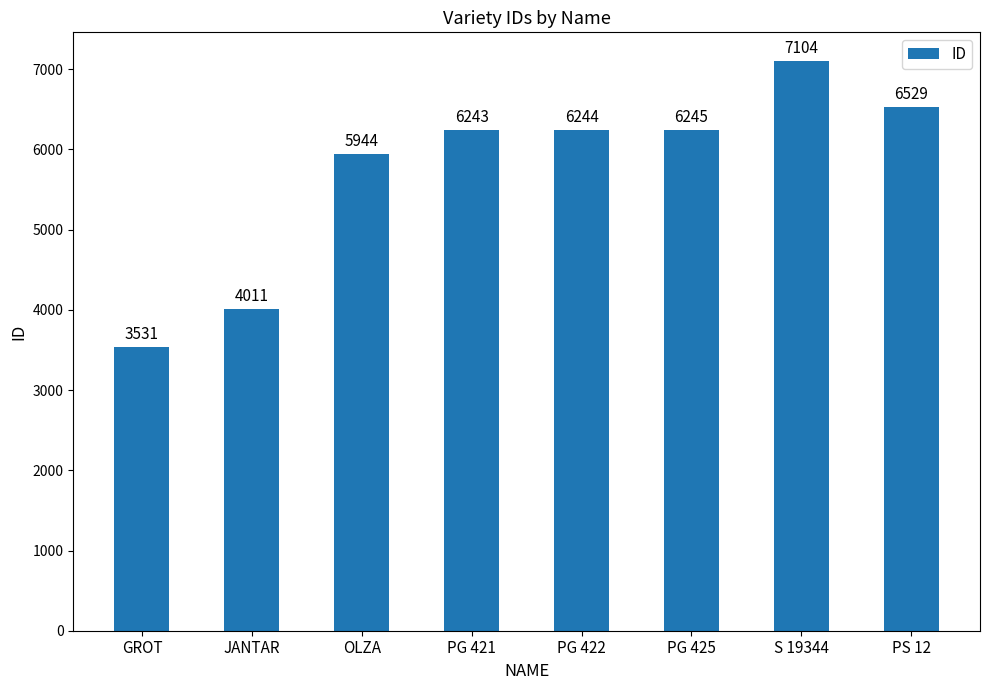

How many bars are there in total?

8